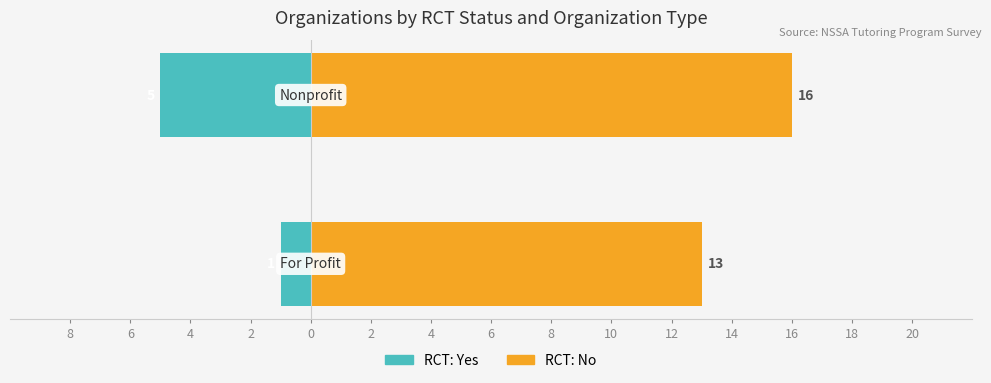

What is the difference between the maximum and minimum values in the RCT: Yes series?

4